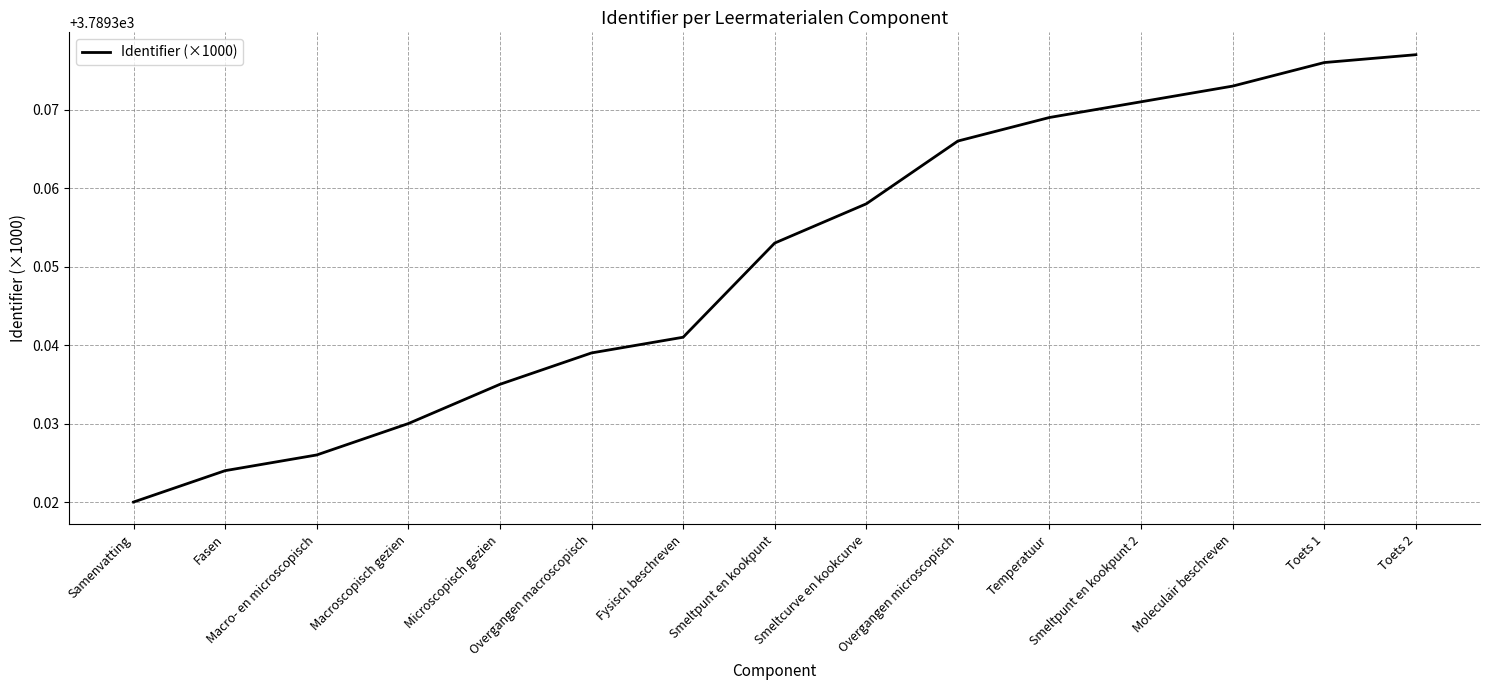

What is the label of the 6th point from the left?

Overgangen macroscopisch